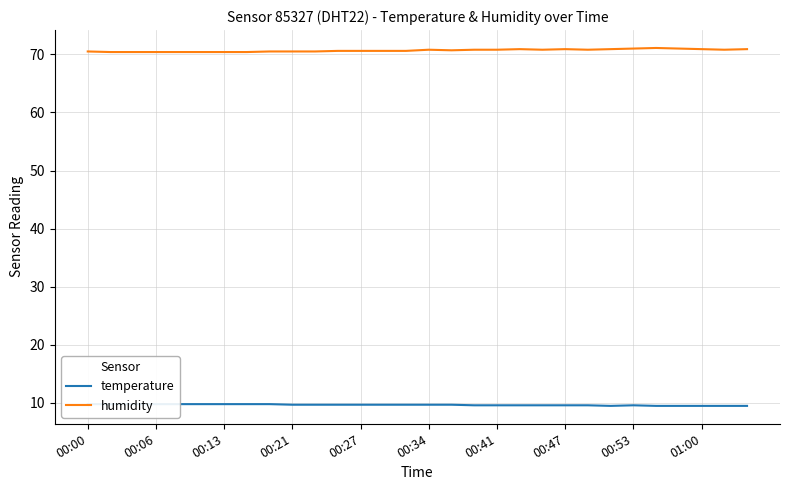

List the series in order of their overall mean, lowest first.

temperature, humidity